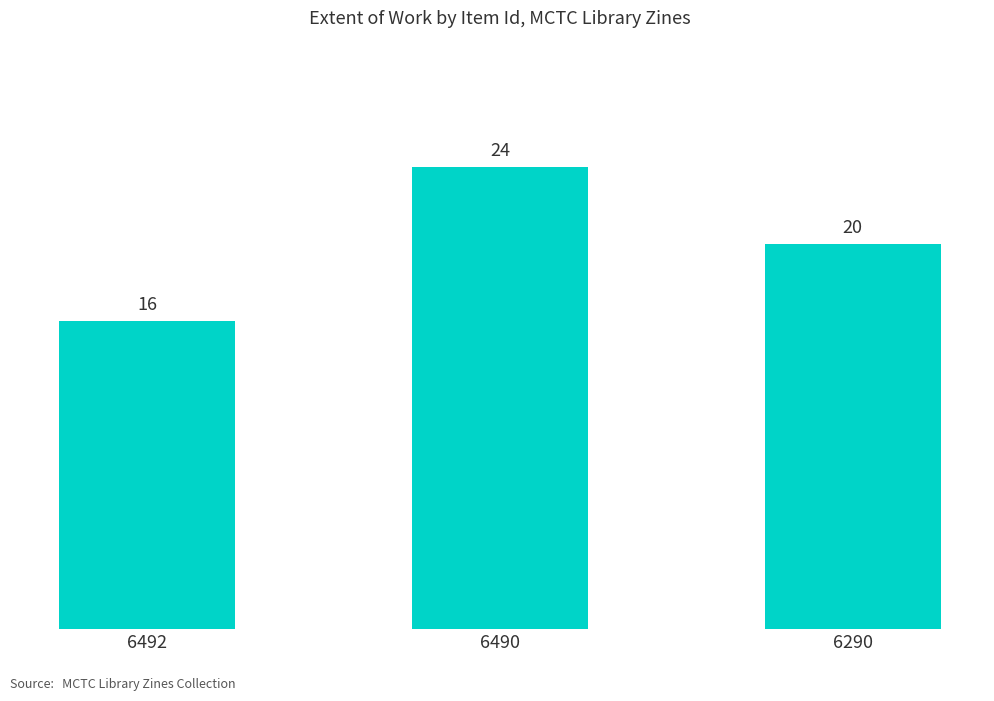

What is the change in value from 6492 to 6290?

+4